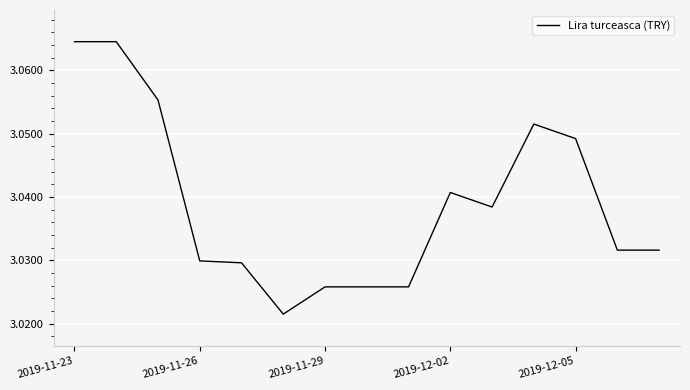

Is this an area chart (filled region under the line)?

No